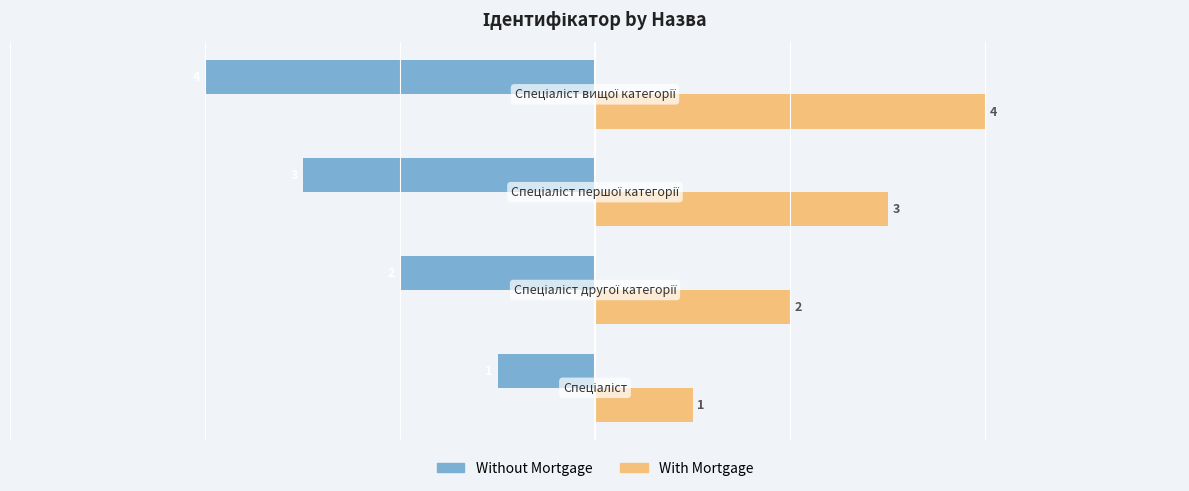

Count the With Mortgage values in the range 2 to 4.

3